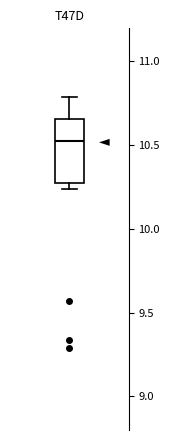

Read this box plot against the y-axis: the position of the median line, the range covered by the box, and the ends of both whiskers. The values are not printed on the chart, so give them approximately, as read against the axis.

median 10.55, box 10.30 to 10.65, whiskers 10.25 to 10.80